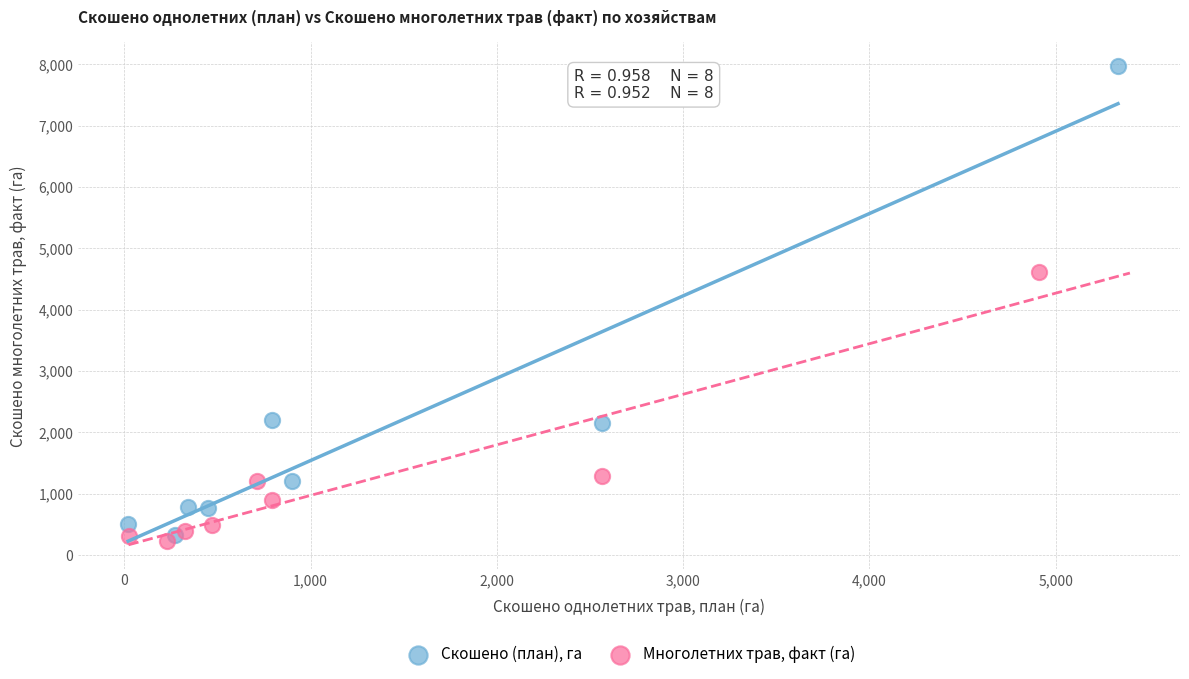

Which series has the widest spread of Y values?

Скошено (план), га